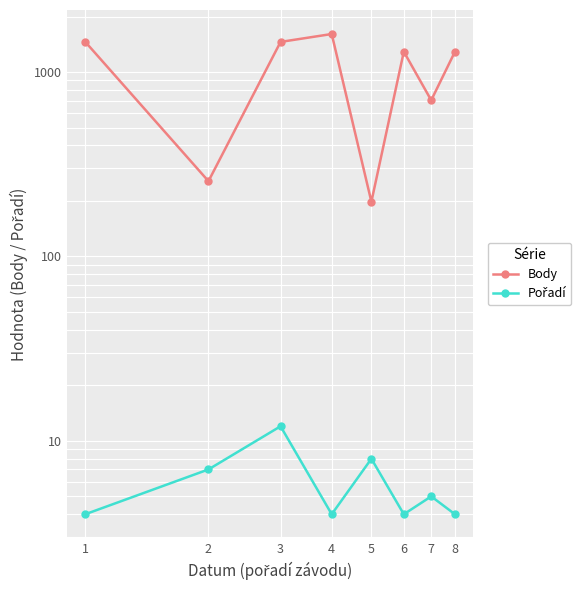

The Pořadí series shows 7 at 2. True or false?

True